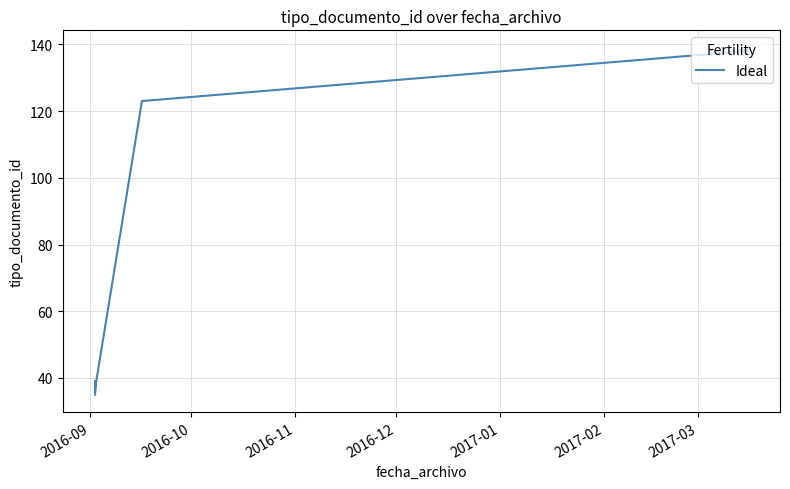

What is the change in value from 2016-09 to 2017-03?

+103